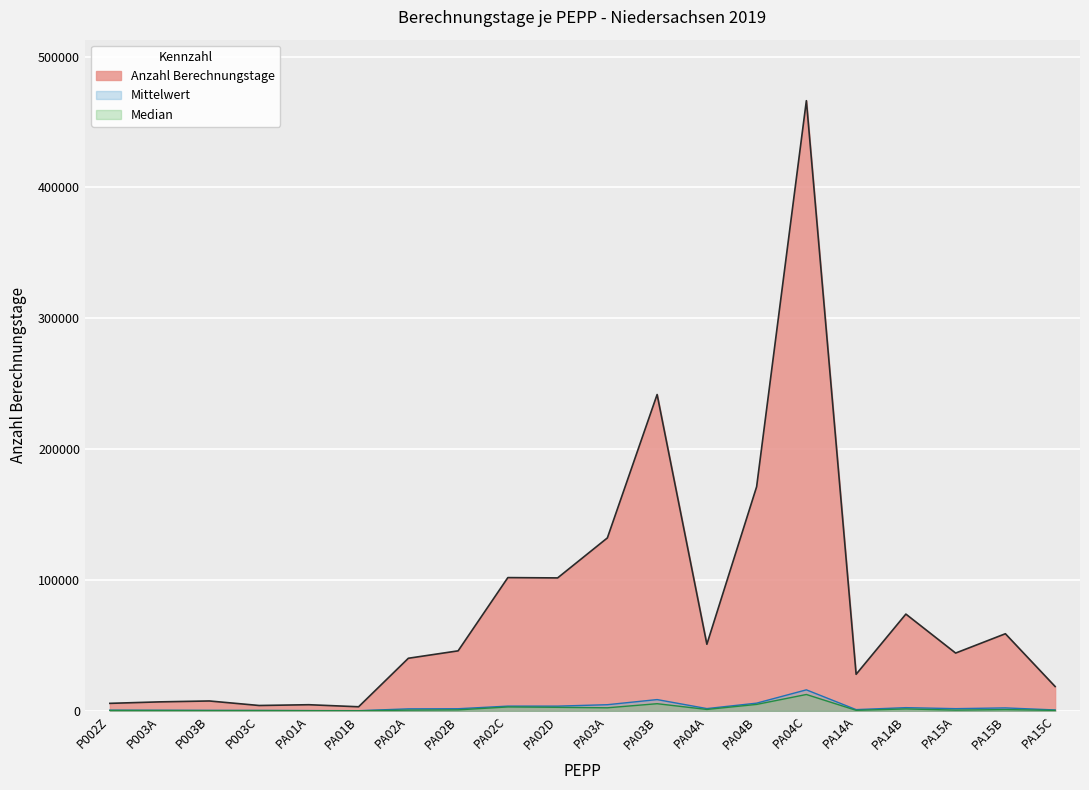

At which category does the data reach its first local valley?

P003C